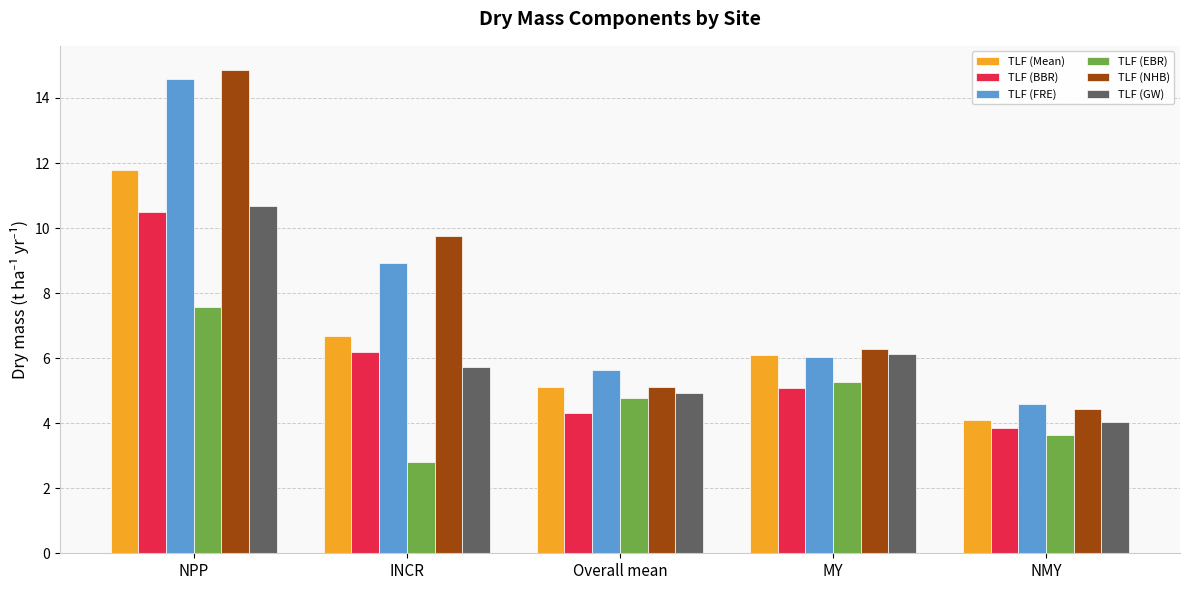

What is the label of the 5th bar from the left?

NMY